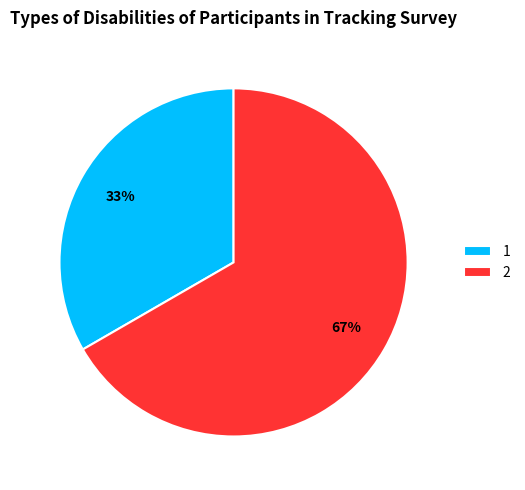

To the nearest percent, what portion does 2 represent?

67%